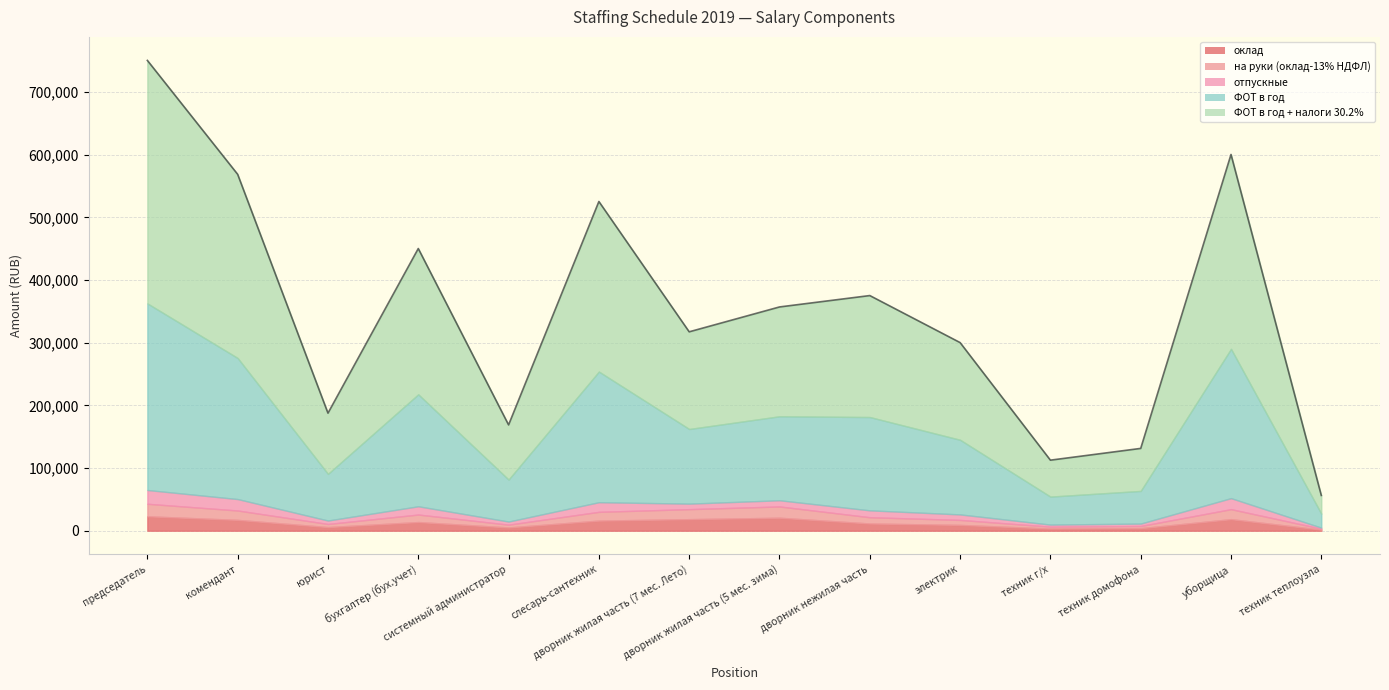

Where do на руки (оклад-13% НДФЛ) and отпускные first cross each other?

слесарь-сантехник and дворник жилая часть (7 мес. Лето)